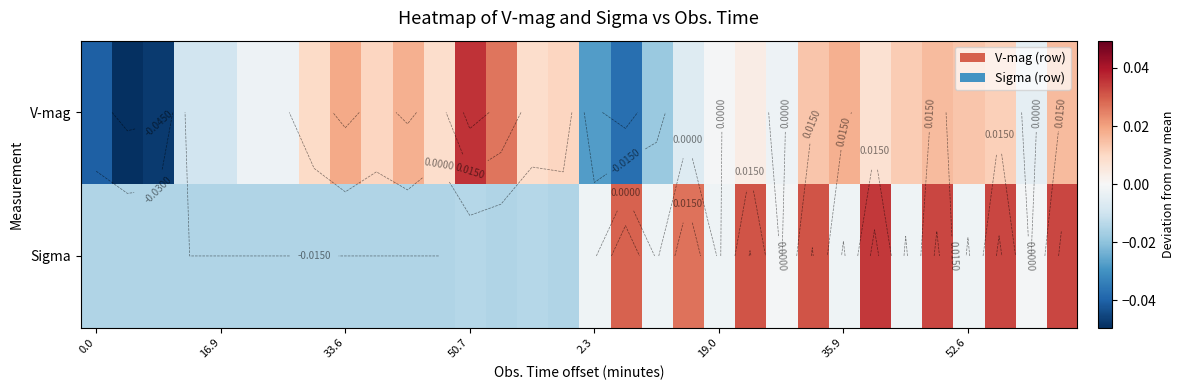

List the series in order of their overall mean, lowest first.

Sigma, V-mag